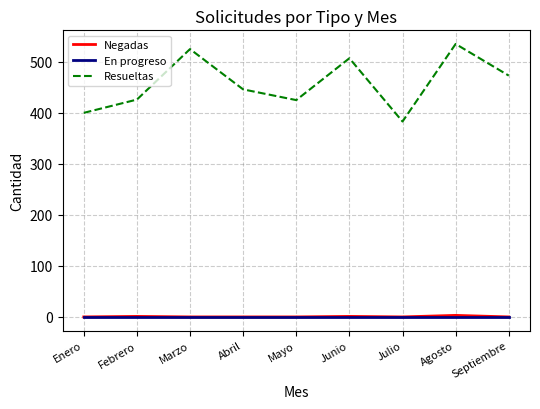

Count the number of categories in the chart.

9